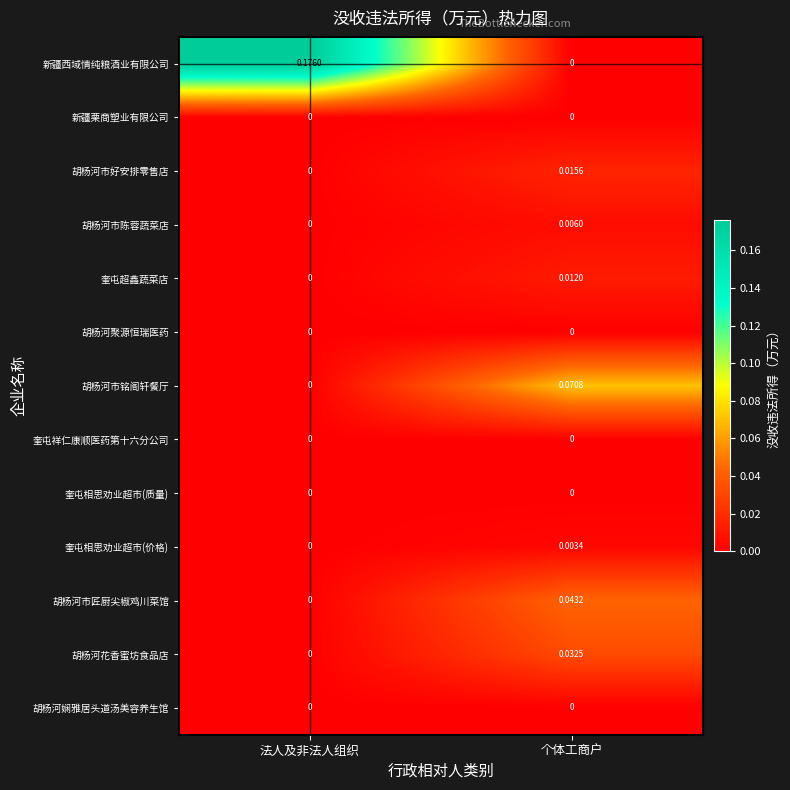

Which series has the largest total across all categories?

新疆西域情纯粮酒业有限公司